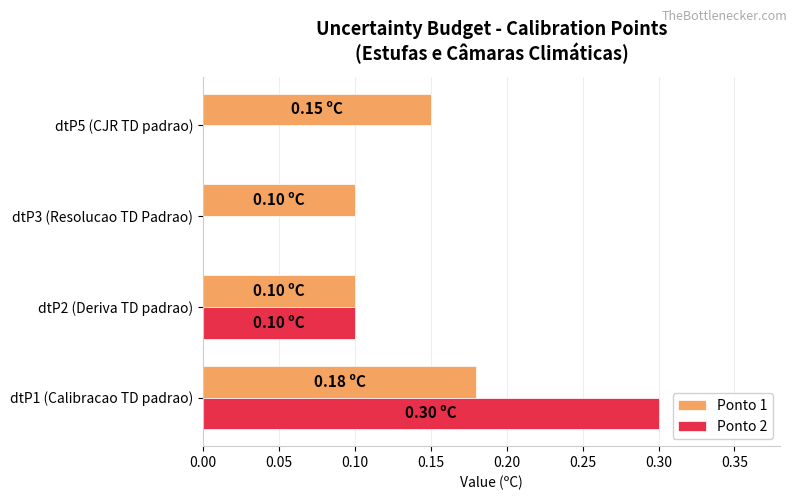

Is the value of Ponto 1 at dtP1 (Calibracao TD padrao) greater than the value of Ponto 2 at dtP3 (Resolucao TD Padrao)?

Yes